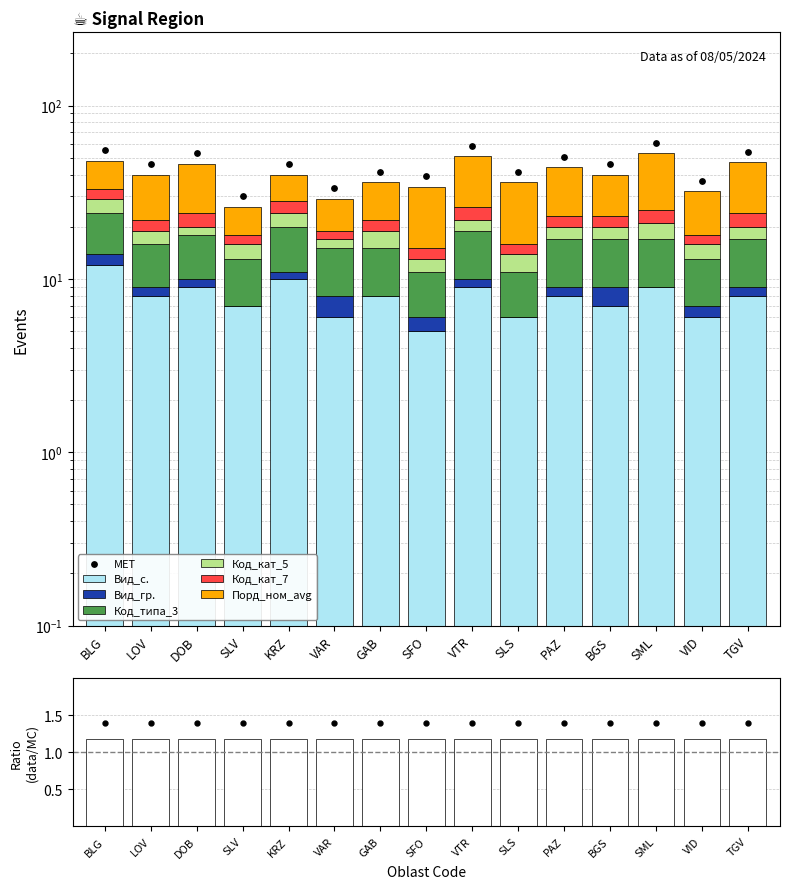

Which series has the largest total across all categories?

Порд_ном_avg